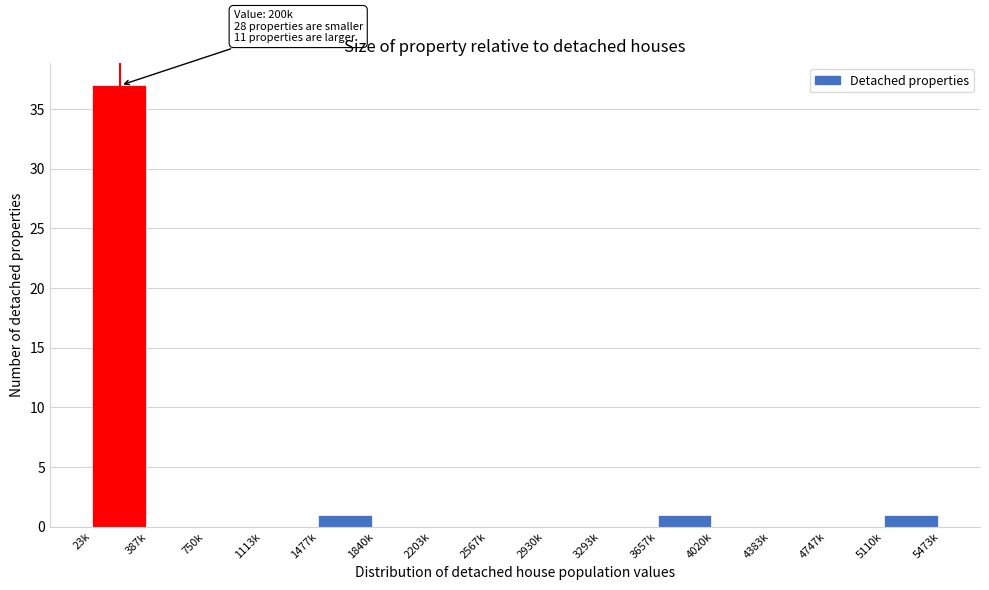

Reading left to right, what are all the values shown in this chart?

23k=37	387k=0	750k=0	1113k=0	1477k=1	1840k=0	2203k=0	2567k=0	2930k=0	3293k=0	3657k=1	4020k=0	4383k=0	4747k=0	5110k=1